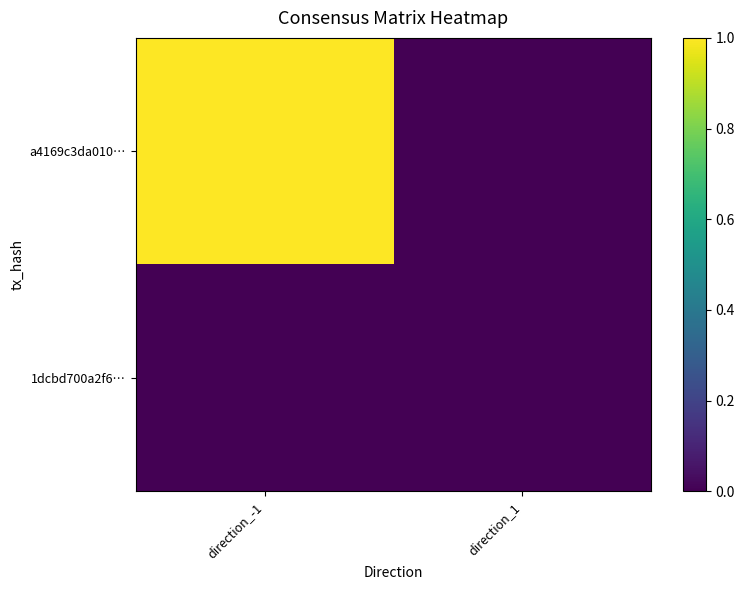

At how many categories does at least one series exceed 0?

1